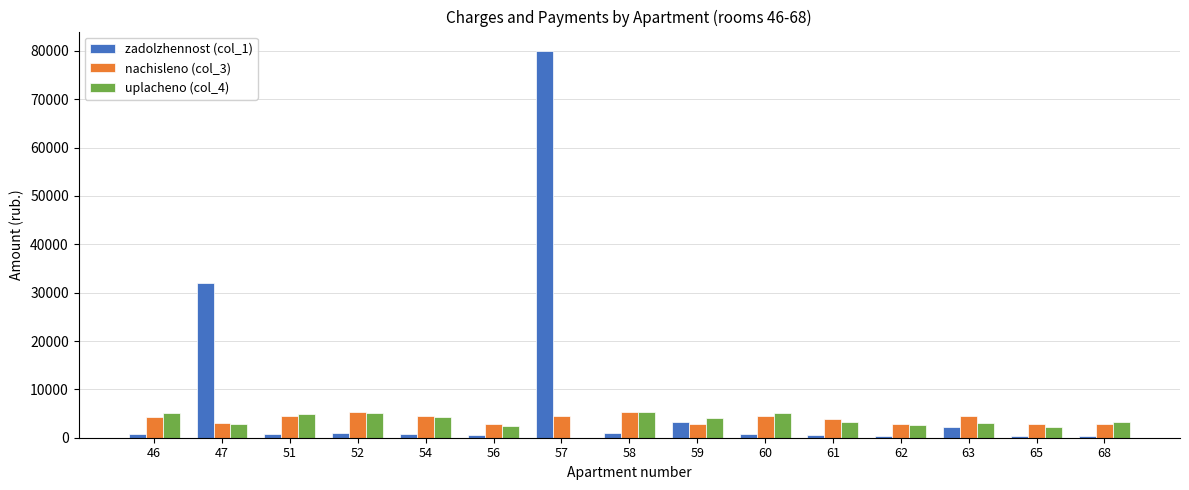

What is the difference between the nachisleno (col_3) values at 60 and 57?

15.4